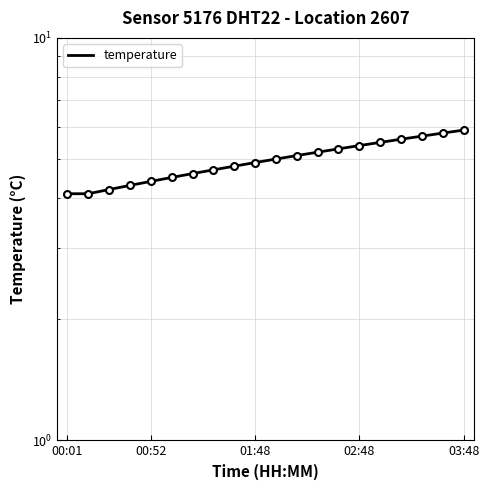

True or false: the data shows 7.5 at 5.

False